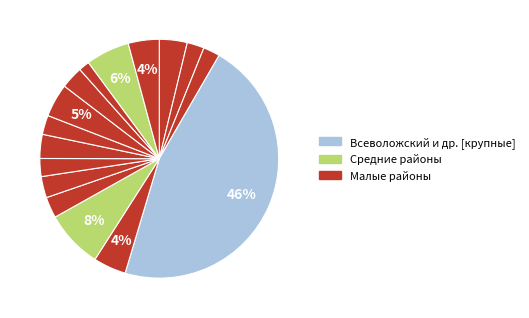

How many slices are in this pie chart?

16